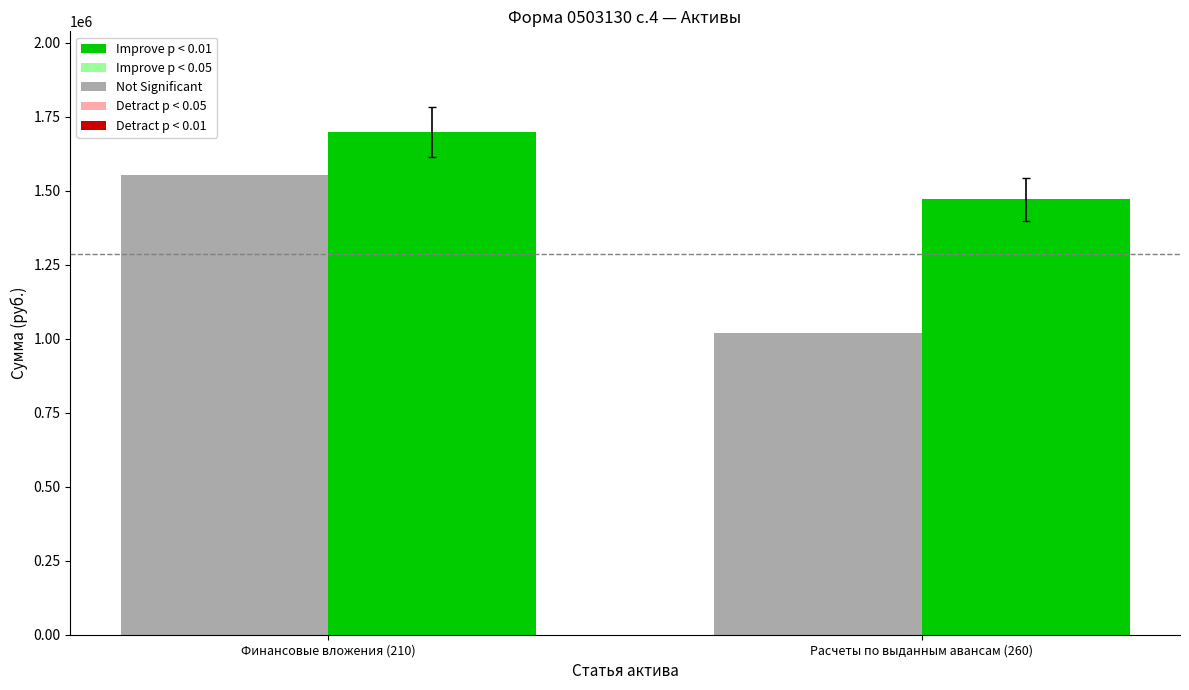

Which label corresponds to the smallest value in the chart?

Расчеты по выданным авансам (260)